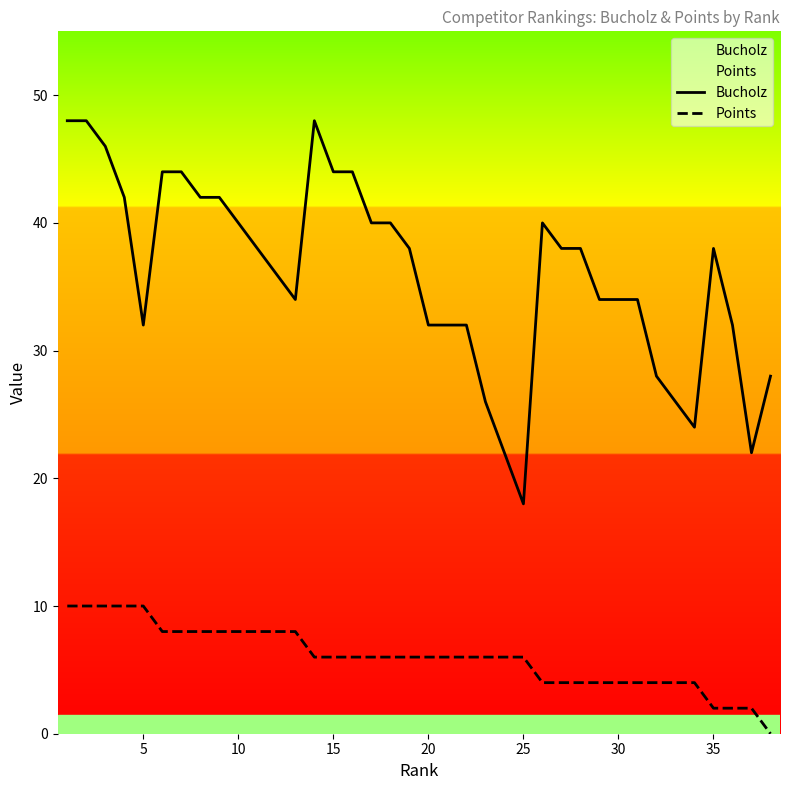

Rank the series by their maximum value, from highest to lowest.

Bucholz, Points